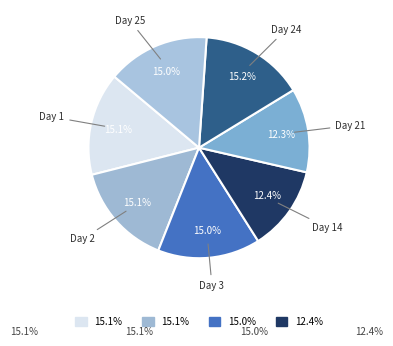

Is there a majority slice in this chart?

No